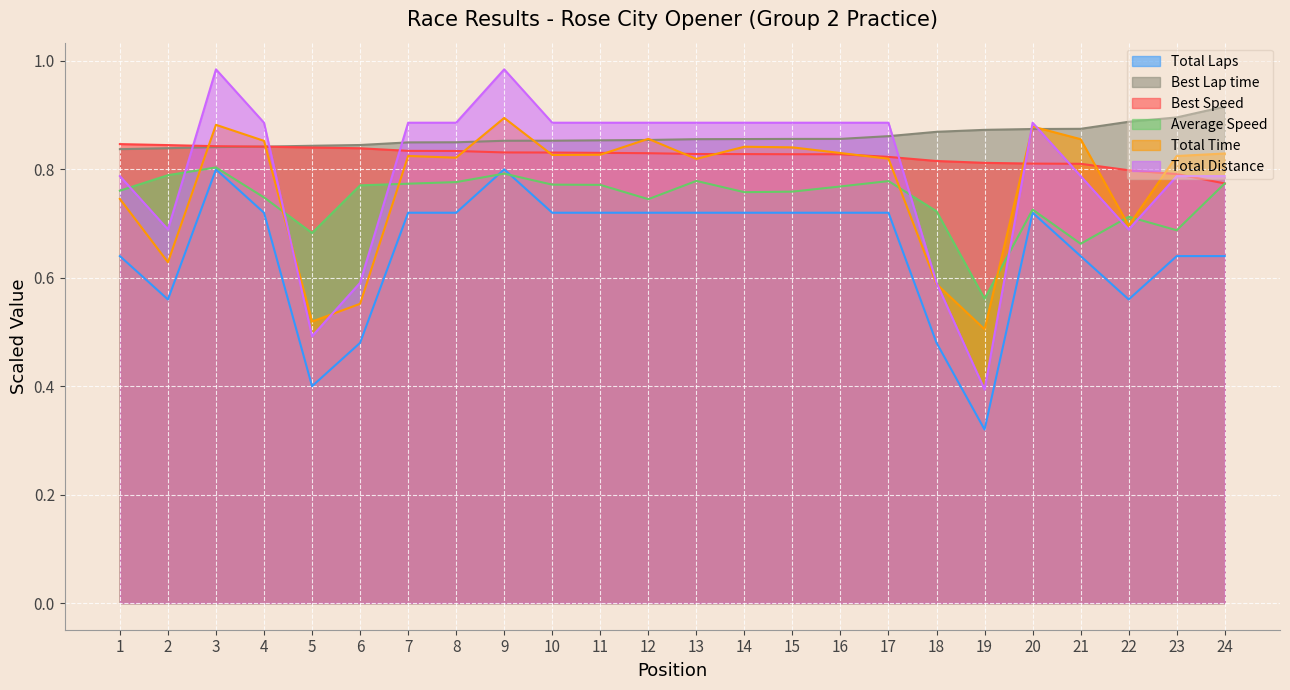

What is the value of the Total Laps point at the 15th from the left?

0.7